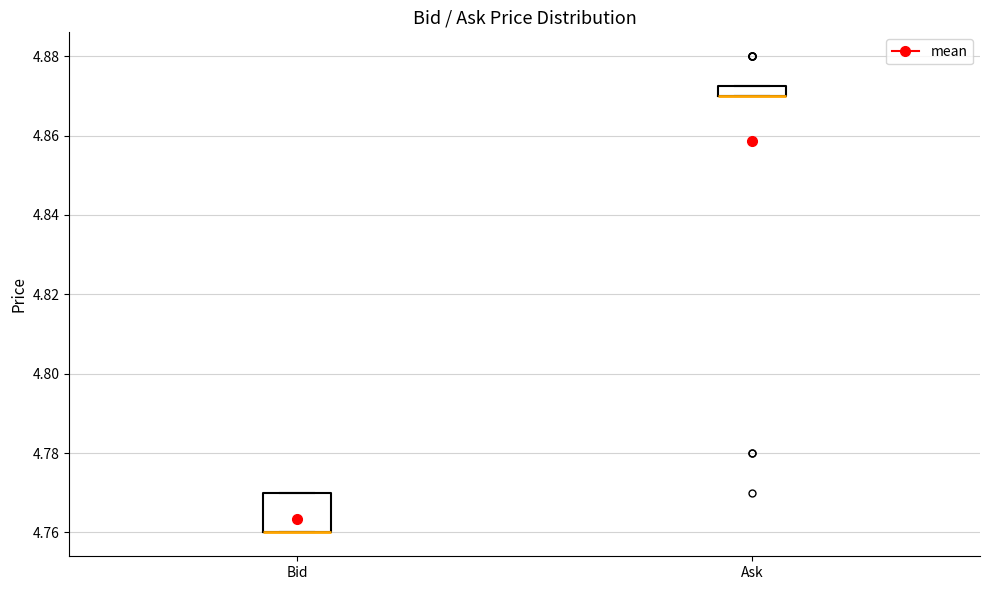

Which box is the tallest, from its lower edge to its upper edge?

Bid